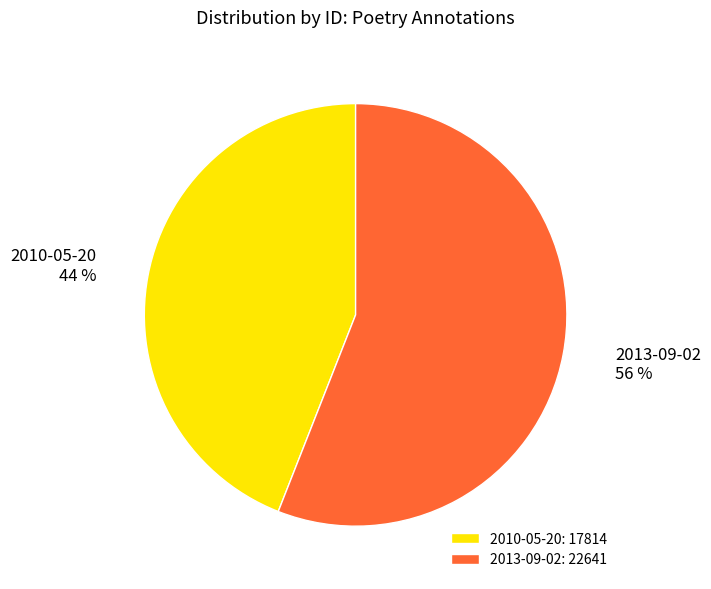

Do 2013-09-02 and 2010-05-20 together represent more than half of the pie?

Yes